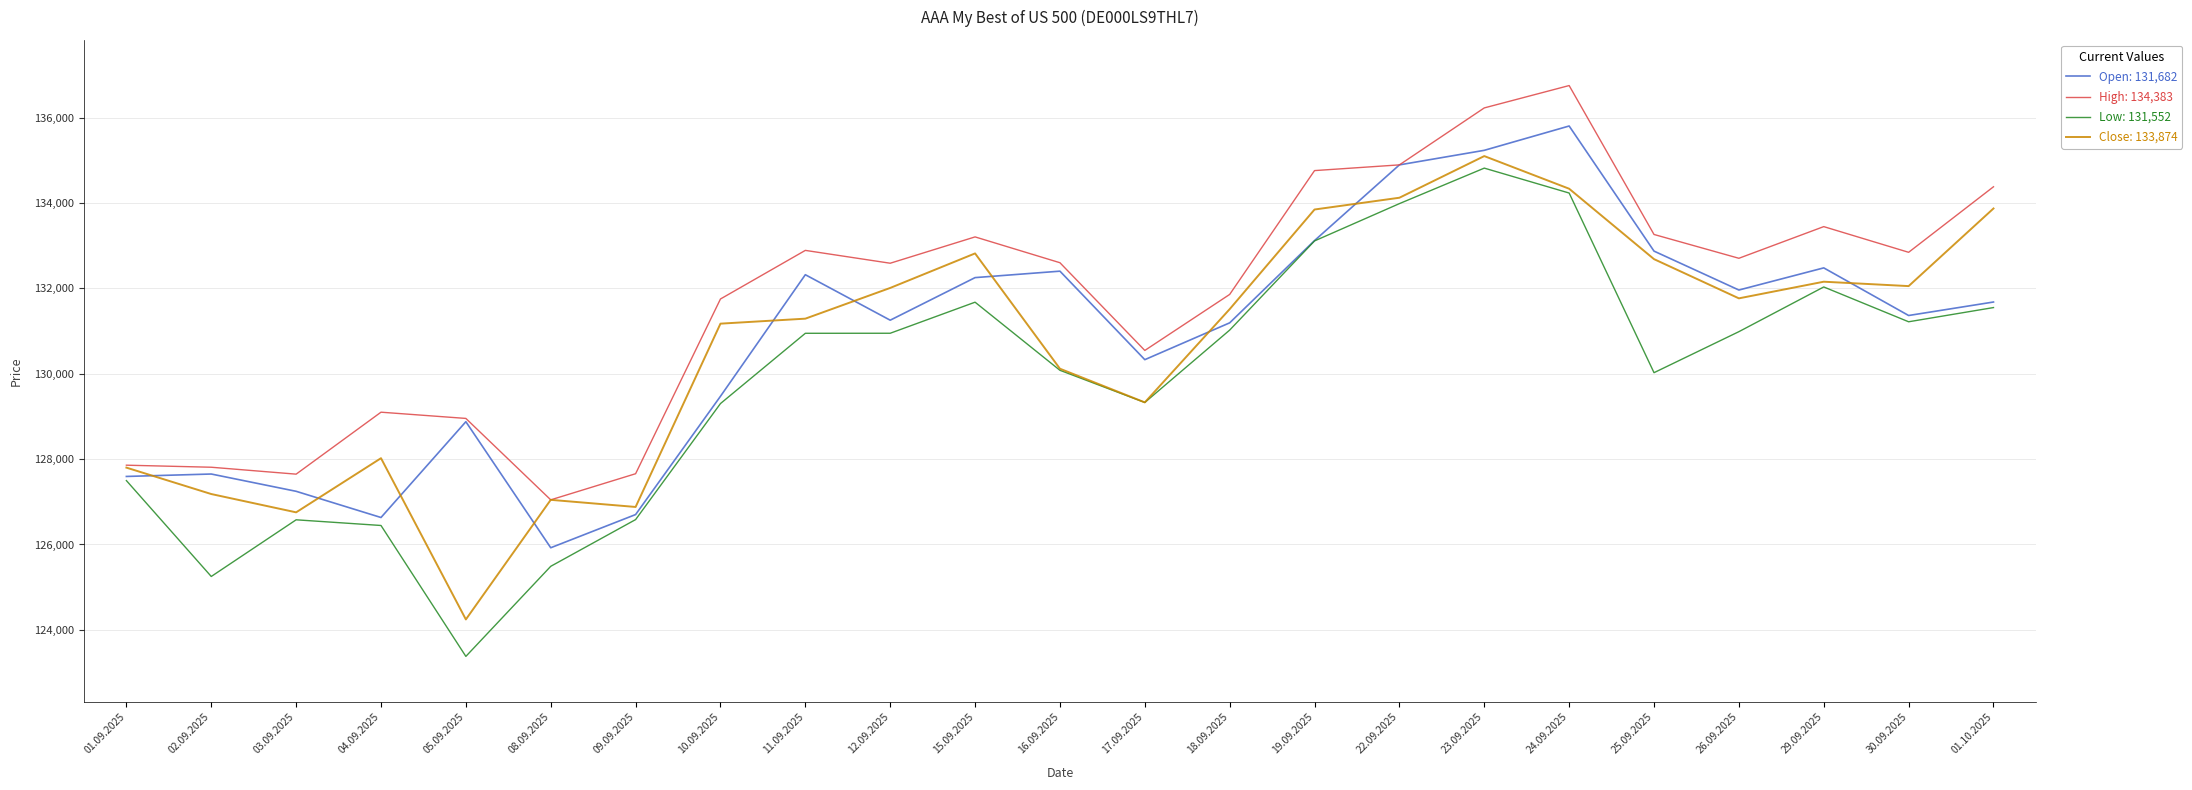

Which label corresponds to the largest value in the chart?

24.09.2025